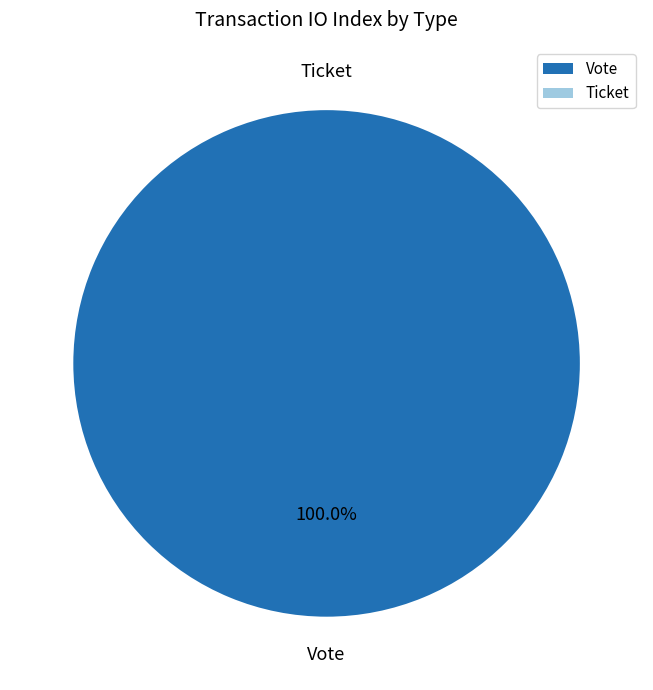

What is the smallest slice in the pie chart?

Ticket